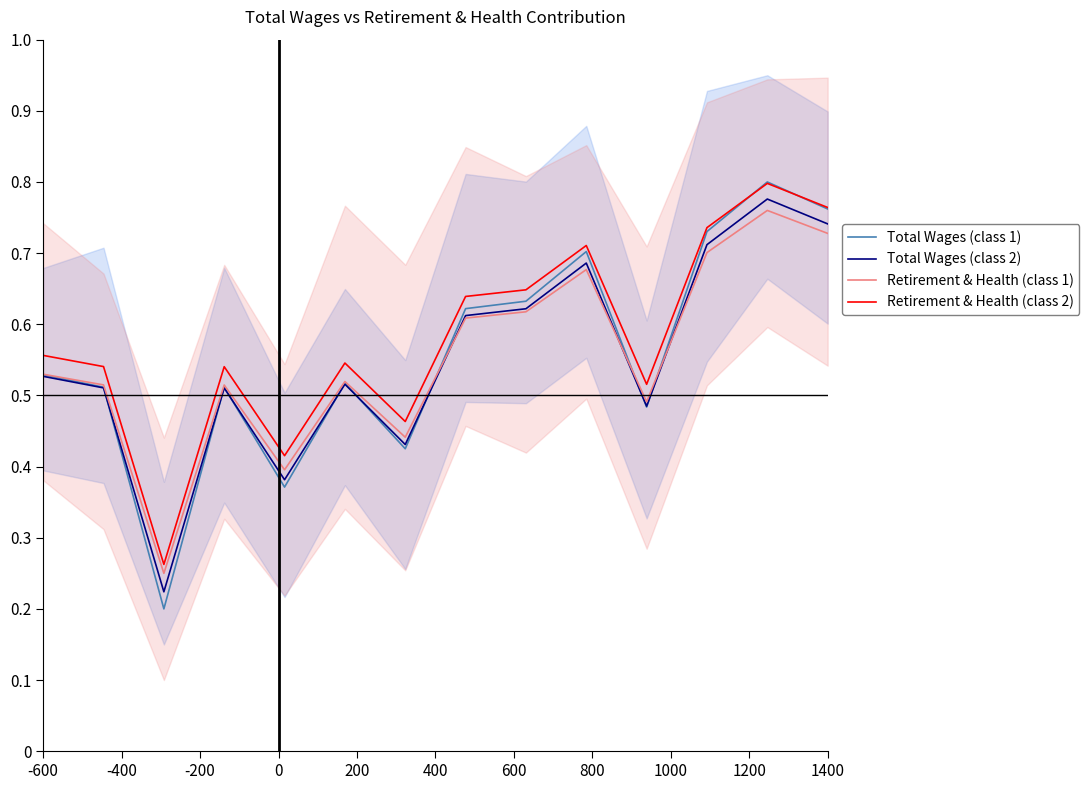

What is the value of the Retirement & Health (class 2) point at the 12th from the left?

0.7